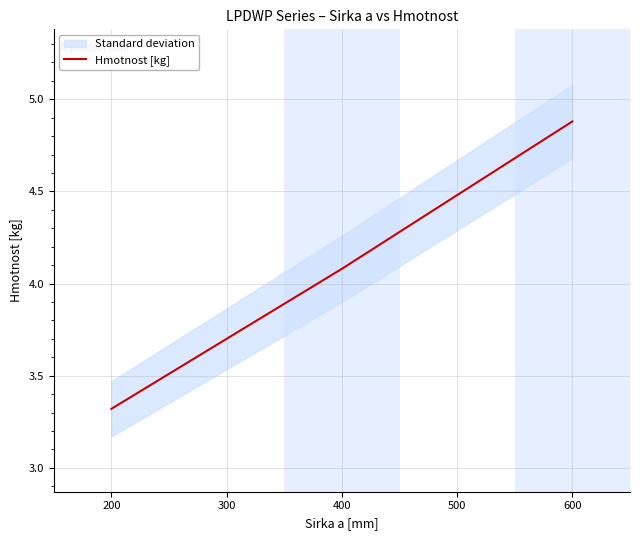

The value of Hmotnost [kg] at 400 is 4.1. True or false?

True